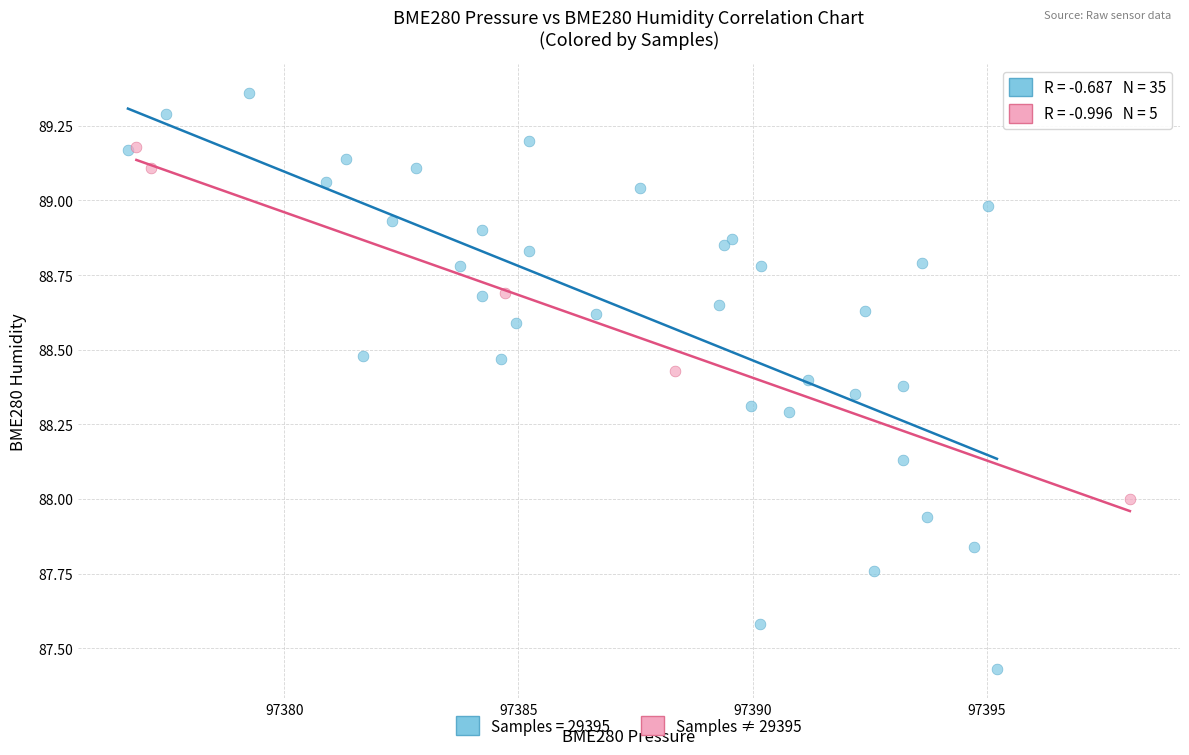

Which series reaches the minimum Y coordinate?

Samples = 29395